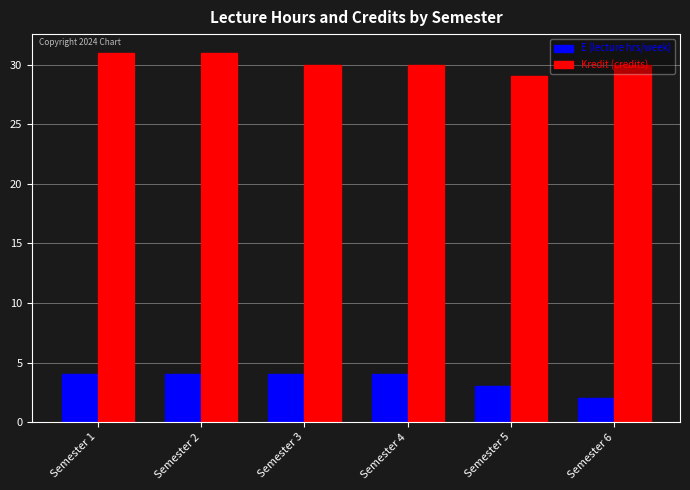

Reading right to left, extract all data points from this chart.

E (lecture hrs/week): Semester 6=2	Semester 5=3	Semester 4=4	Semester 3=4	Semester 2=4	Semester 1=4
Kredit (credits): Semester 6=30	Semester 5=29	Semester 4=30	Semester 3=30	Semester 2=31	Semester 1=31